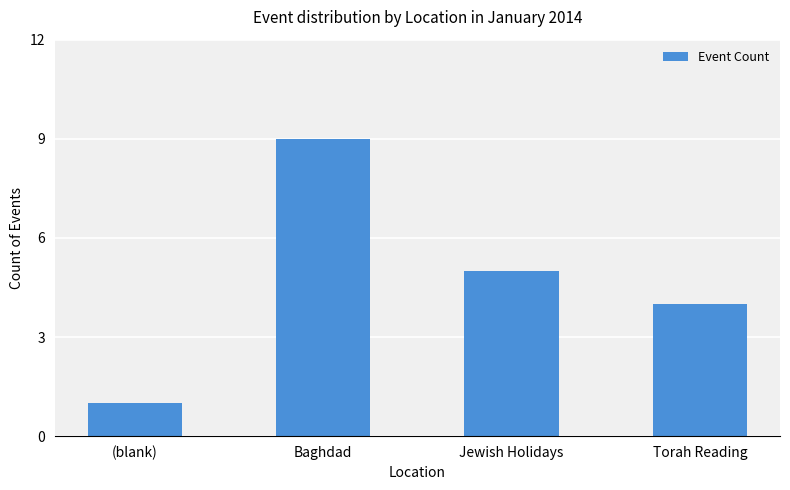

What is the change in value from (blank) to Jewish Holidays?

+4